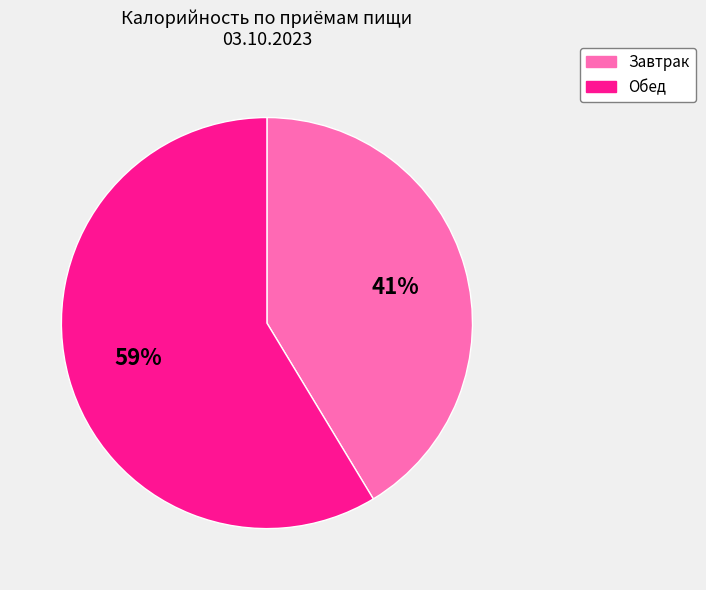

Count the number of slices in the pie.

2